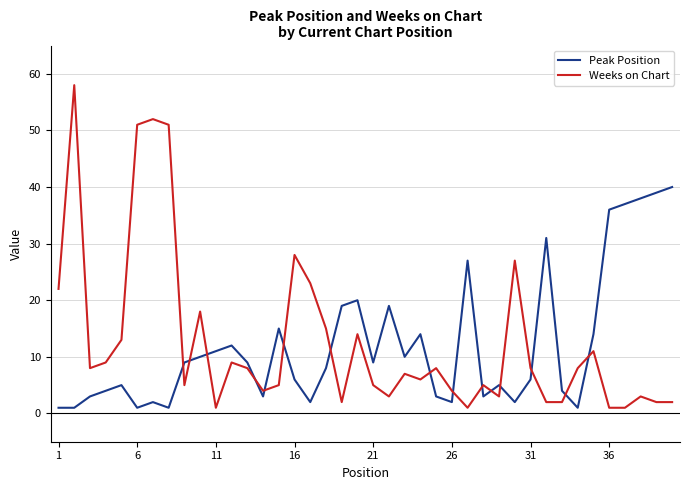

Rank the series by their maximum value, from lowest to highest.

Peak Position, Weeks on Chart